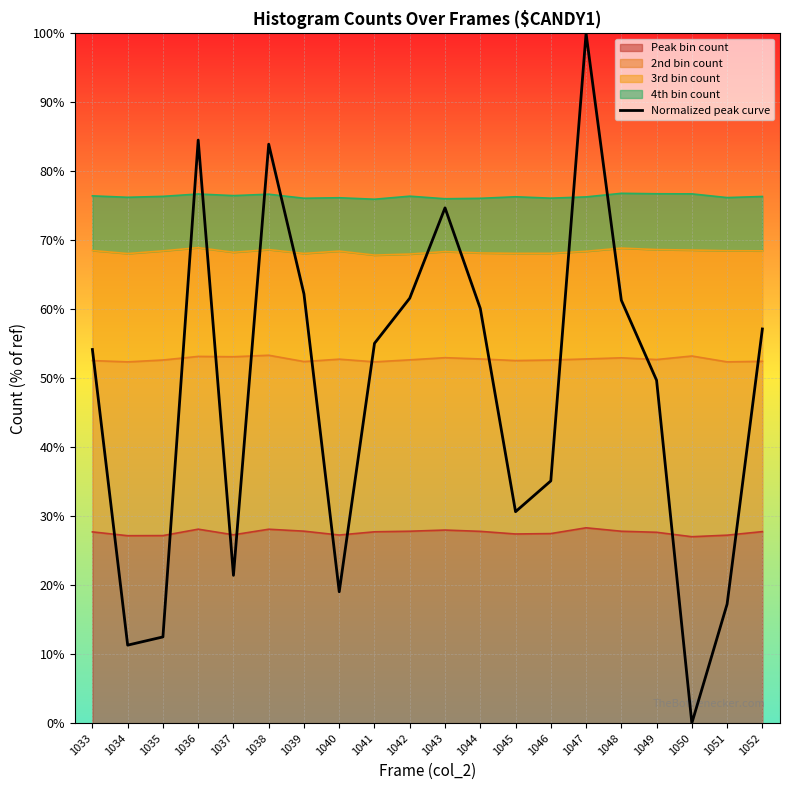

What is the change in value from 1045 to 1052?

+26.5